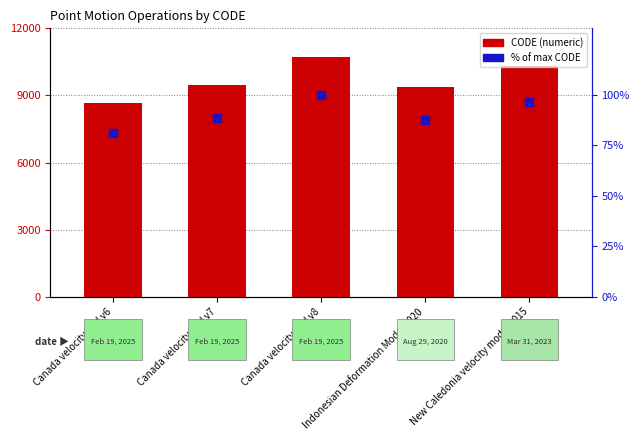

Which series has the largest total across all categories?

CODE